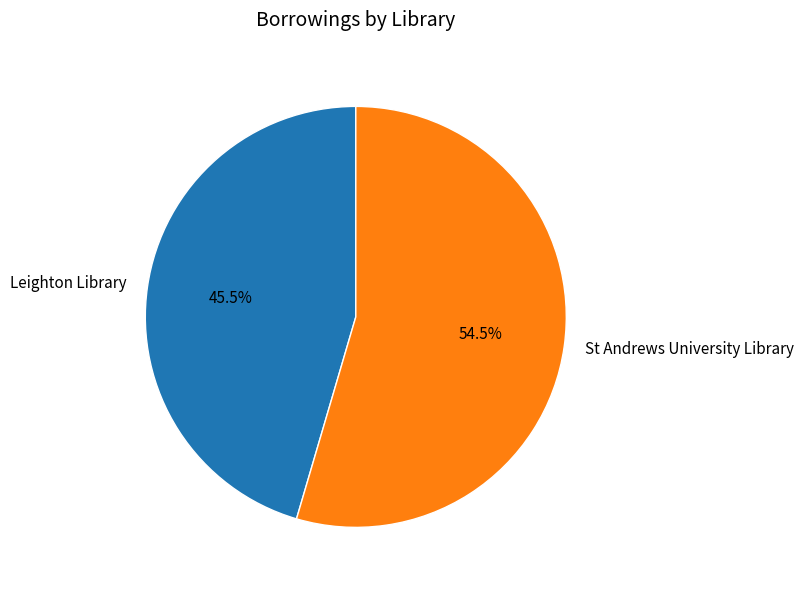

Does any single category account for the majority?

Yes